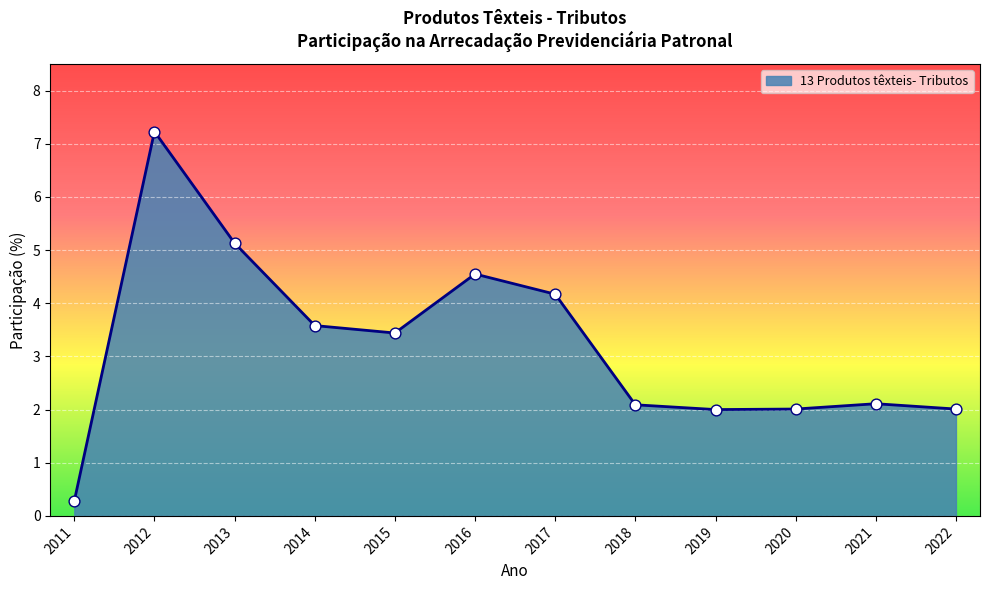

What is the change in value from 2011 to 2020?

+1.7